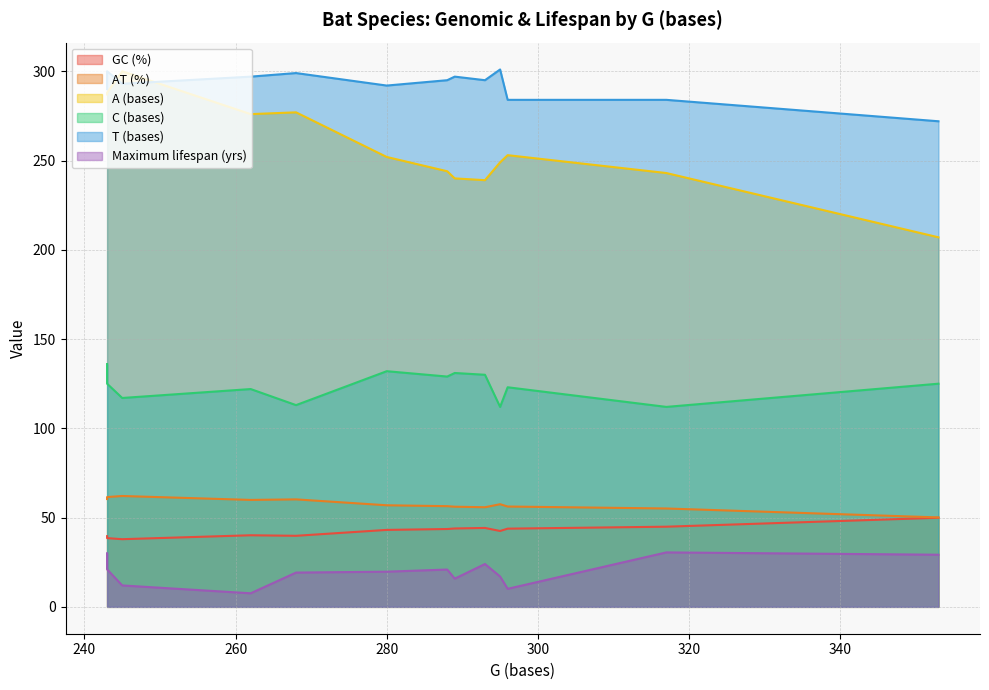

True or false: C (bases) and A (bases) cross at least once.

False